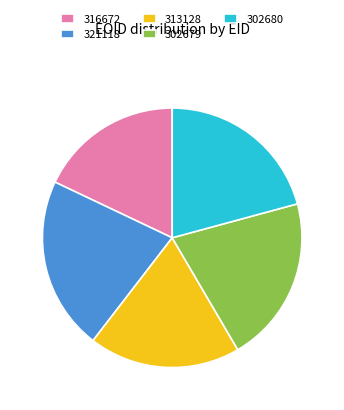

Which has a higher value, 316672 or 321118?

321118